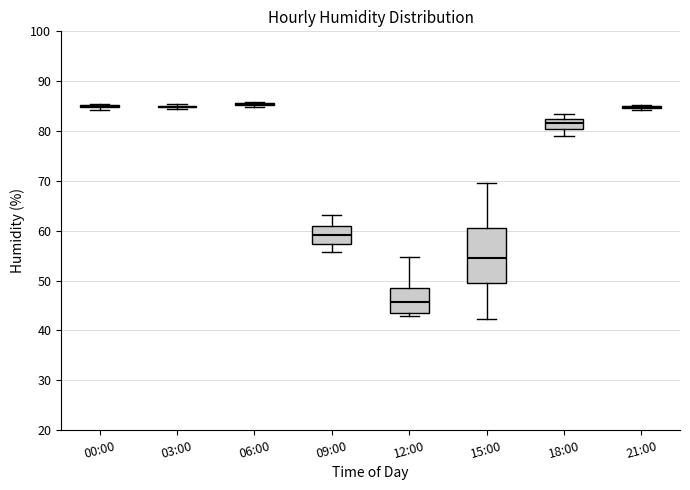

Reading left to right, transcribe this box plot: for each box, give where its median line is, the range the box spans, and where its two whiskers end, as read against the y-axis. The values are not printed on the chart, so give them approximately, as read against the axis.

00:00: box collapsed to a line at 85, whiskers 84 to 86
03:00: box collapsed to a line at 85, whiskers 85 to 86
06:00: box collapsed to a line at 85, whiskers 85 to 86
09:00: median 59, box 57 to 61, whiskers 56 to 63
12:00: median 46, box 43 to 49, whiskers 43 (just below the box's lower edge) to 55
15:00: median 55, box 50 to 61, whiskers 42 to 70
18:00: median 82 (inside the box), box 80 to 82, whiskers 79 to 84
21:00: box collapsed to a line at 85, whiskers 84 to 85